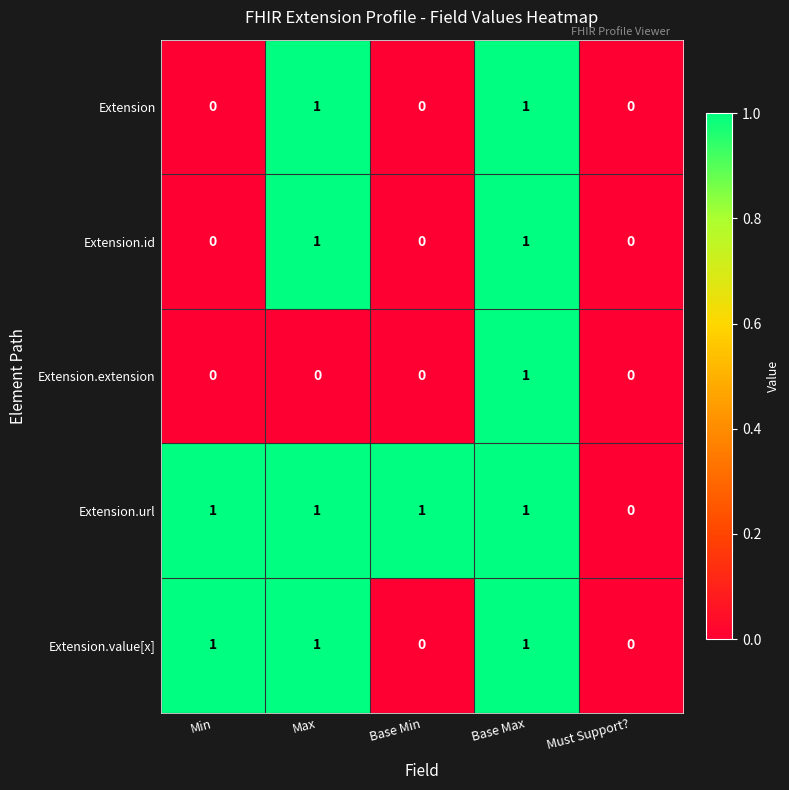

Is the value of Extension.id at Max greater than the value of Extension.value[x] at Must Support??

Yes